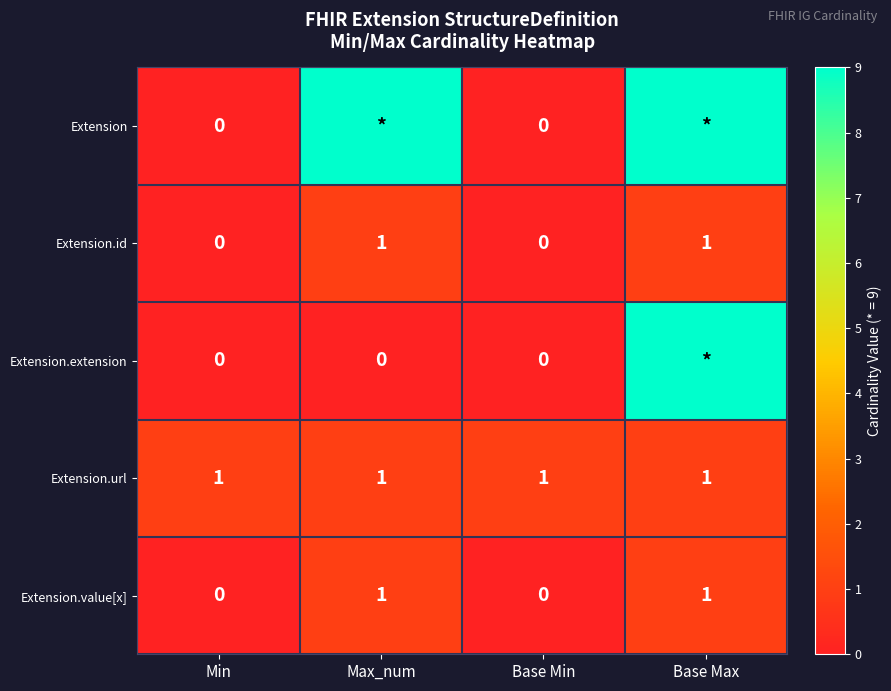

Is it true that Extension.url equals 1 at Base Max?

True